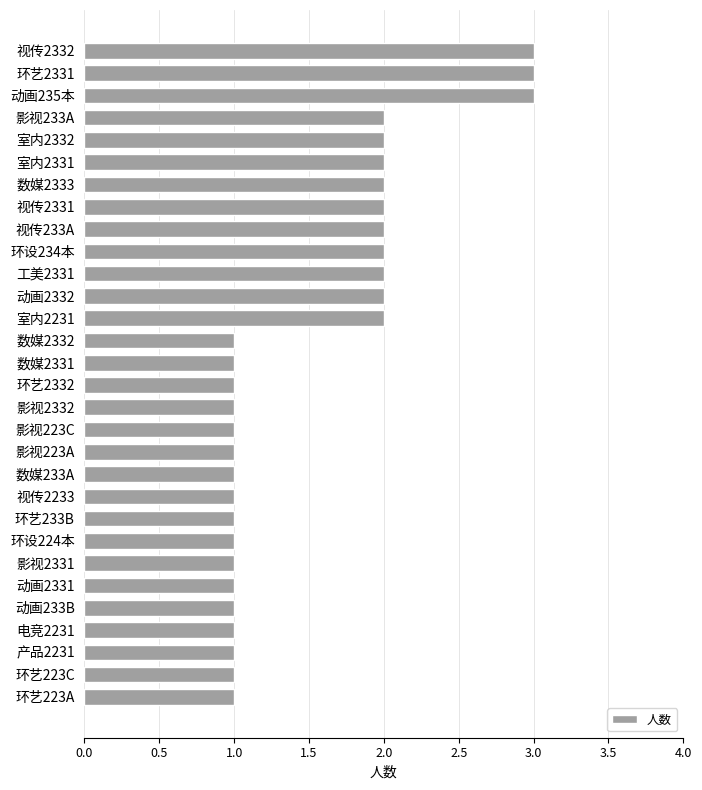

Count the number of data series in this chart.

1